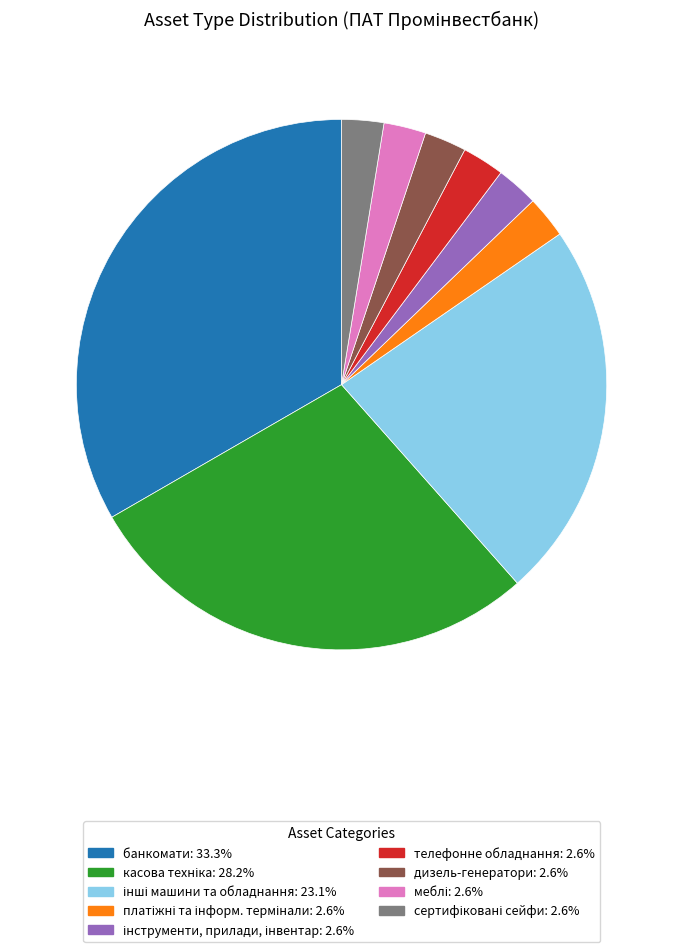

Which category has the biggest portion of the pie?

банкомати